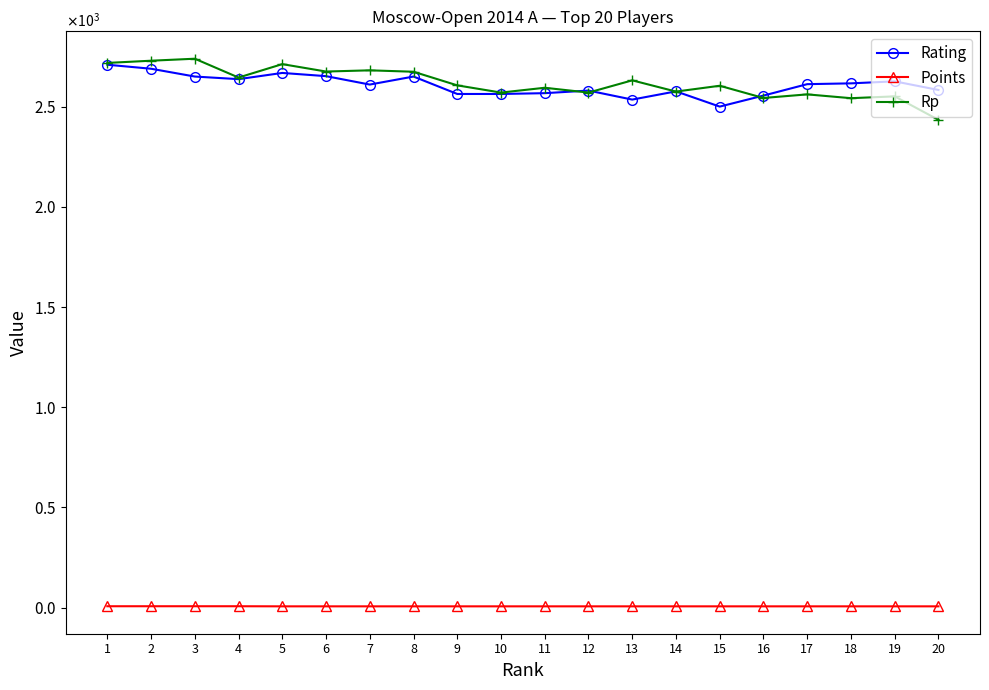

What are all the series names shown in the legend?

Rating, Points, Rp